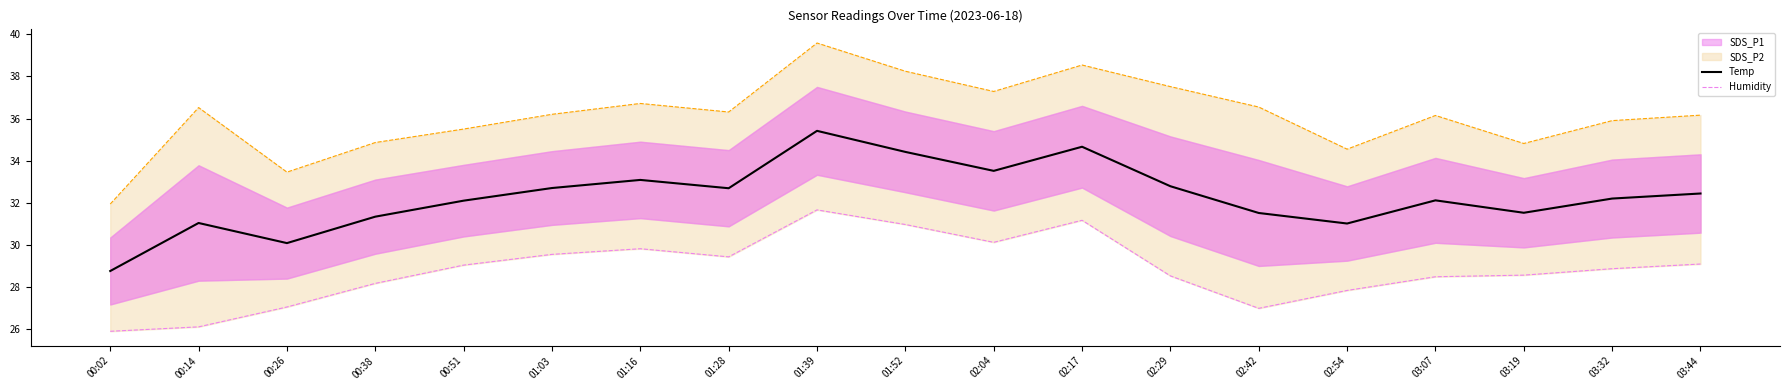

Reading left to right, extract all data points from this chart.

Temp: 00:02=28.8	00:14=31.0	00:26=30.1	00:38=31.3	00:51=32.1	01:03=32.7	01:16=33.1	01:28=32.7	01:39=35.4	01:52=34.4	02:04=33.5	02:17=34.7	02:29=32.8	02:42=31.5	02:54=31.0	03:07=32.1	03:19=31.5	03:32=32.2	03:44=32.4
Humidity: 00:02=25.9	00:14=26.1	00:26=27.1	00:38=28.2	00:51=29.0	01:03=29.5	01:16=29.8	01:28=29.4	01:39=31.7	01:52=31.0	02:04=30.1	02:17=31.2	02:29=28.5	02:42=27.0	02:54=27.8	03:07=28.5	03:19=28.6	03:32=28.9	03:44=29.1